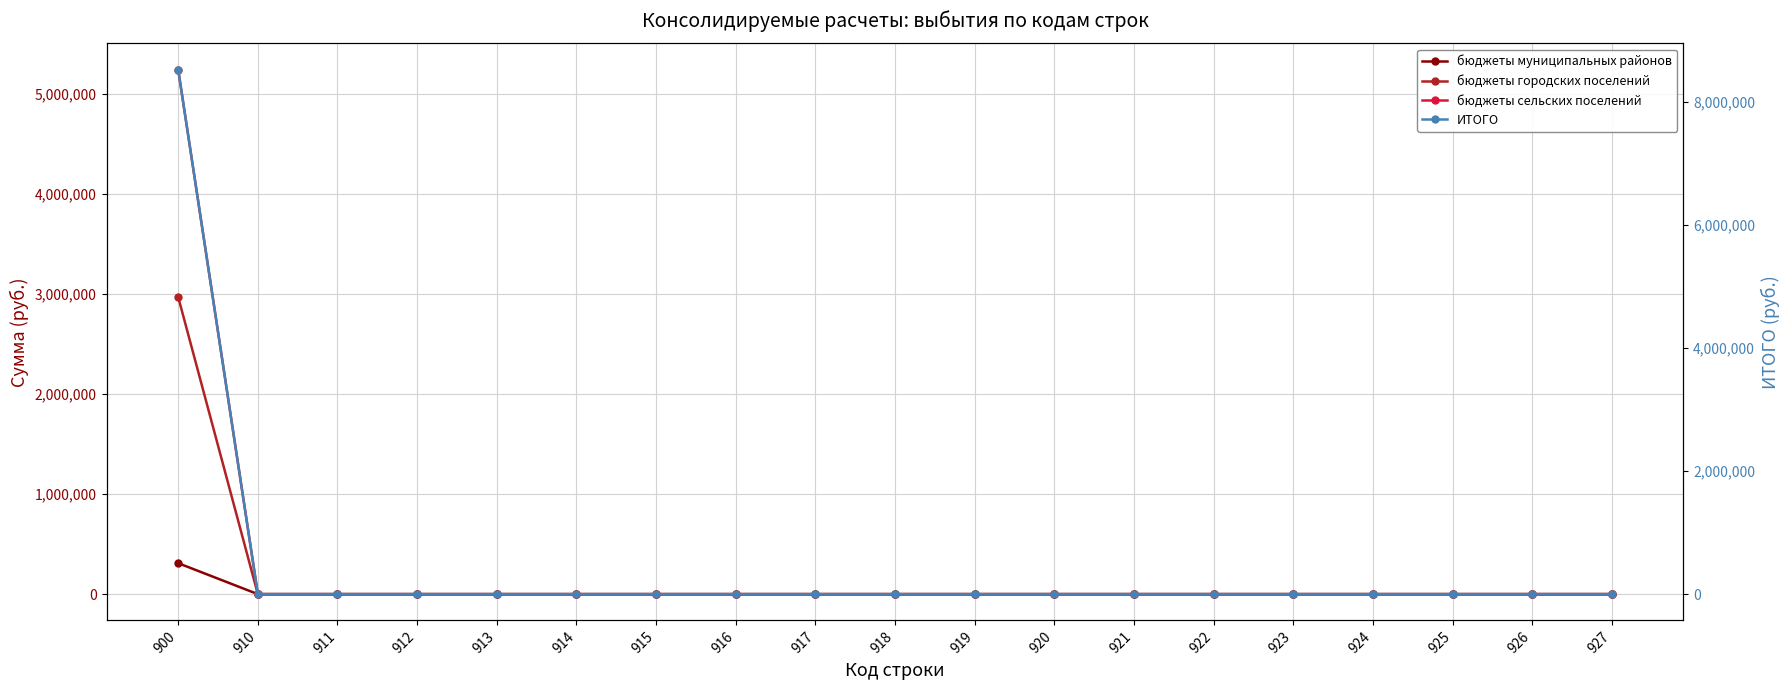

Is this an area chart (filled region under the line)?

No